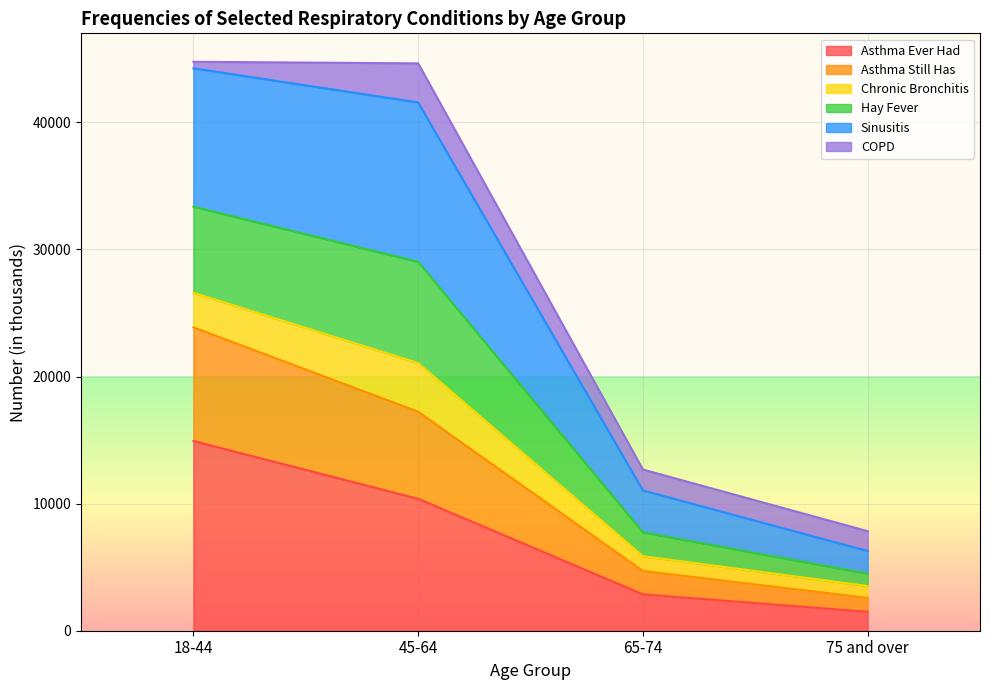

Which category has the highest value in the Asthma Ever Had series?

18-44